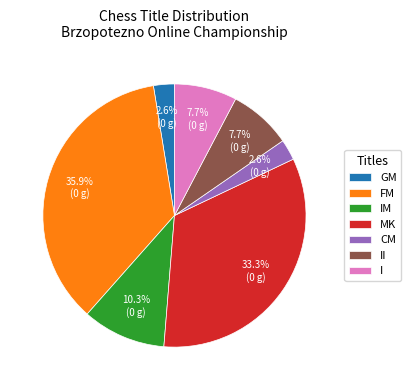

Between IM and CM, which is larger?

IM